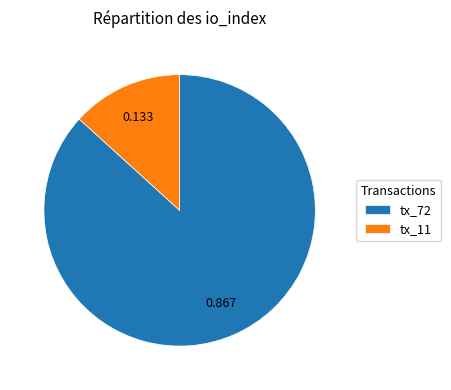

The tx_11 slice represents 13% of the pie. True or false?

True